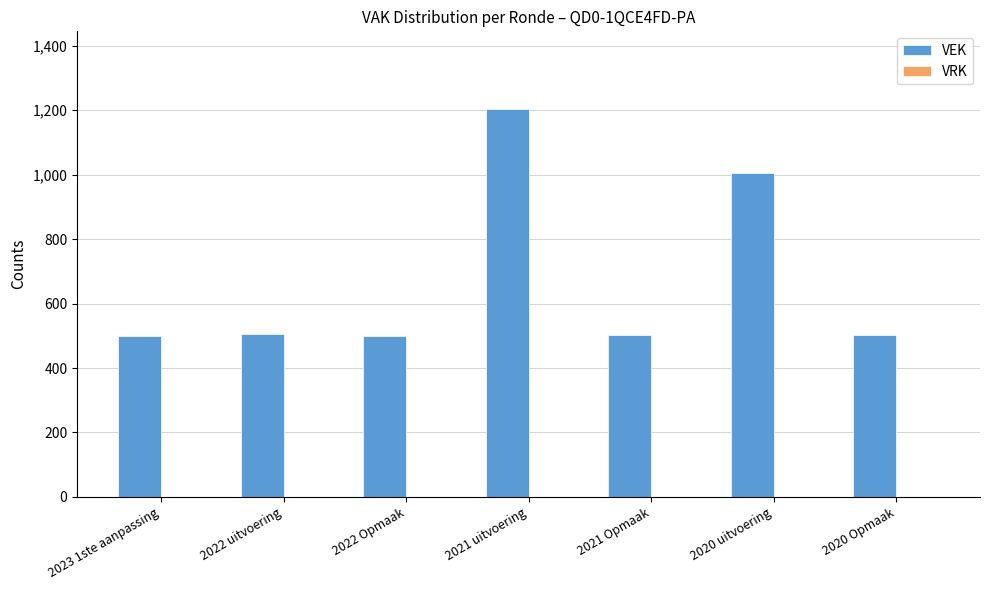

Are the bars horizontal?

No